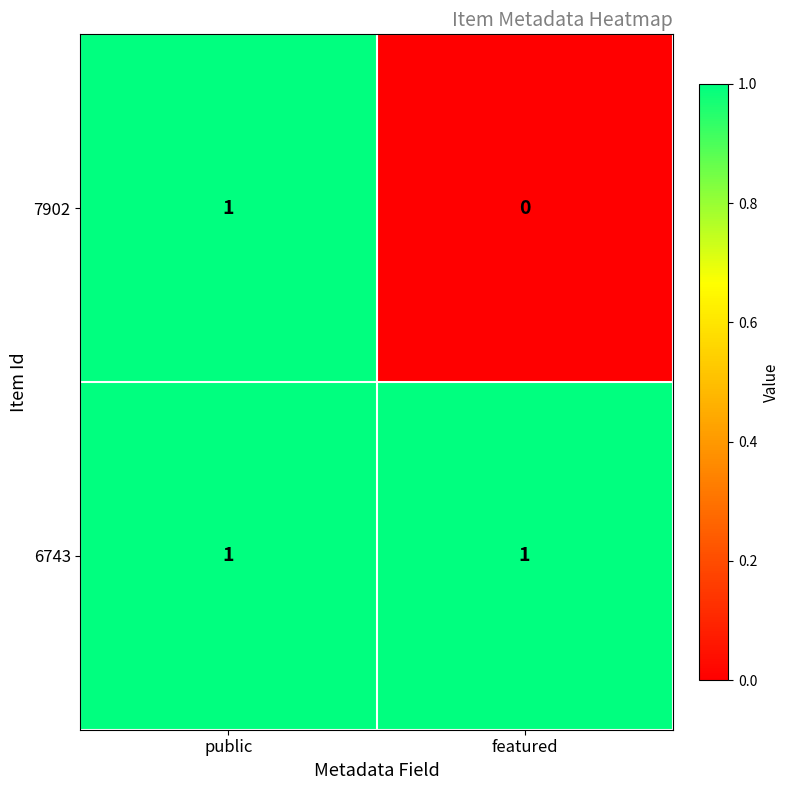

Which series changed the most between public and featured?

7902